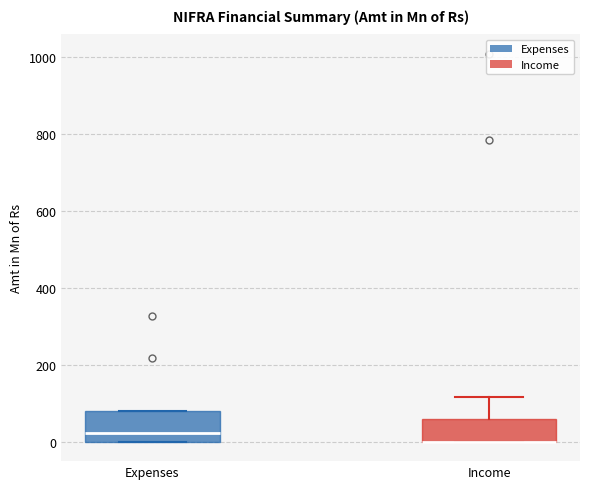

Where does the median line of the box for Expenses sit on the y-axis? The values are not printed on the chart, so give them approximately, as read against the axis.

20